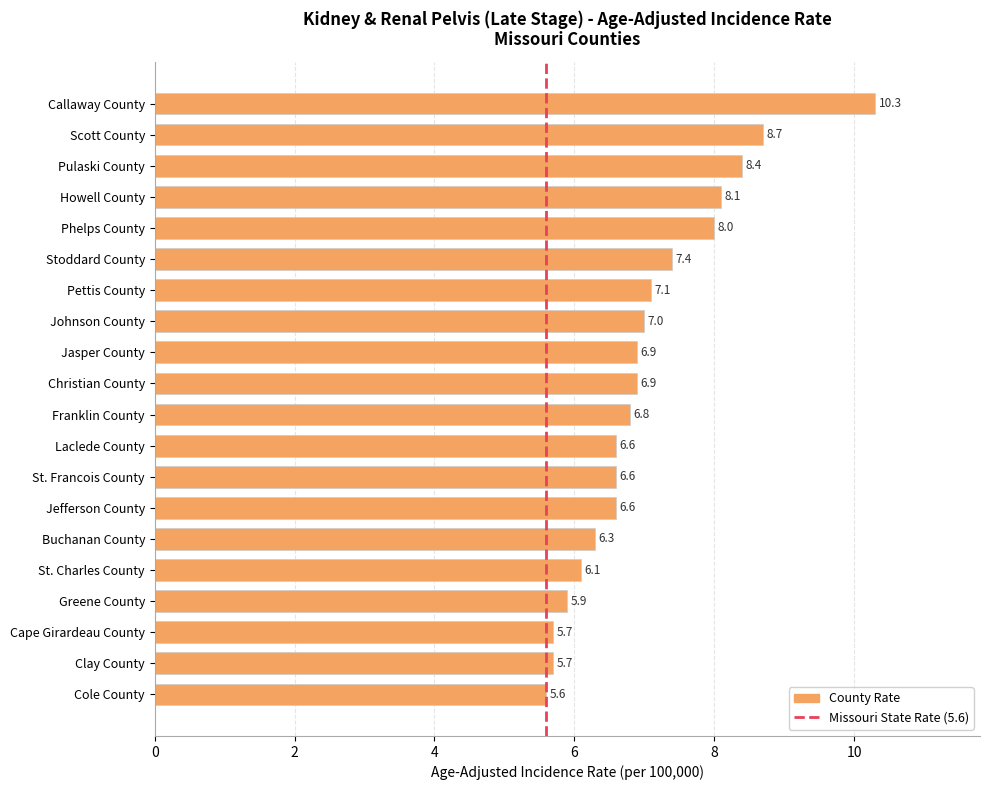

What is the label of the 6th bar from the top?

Stoddard County